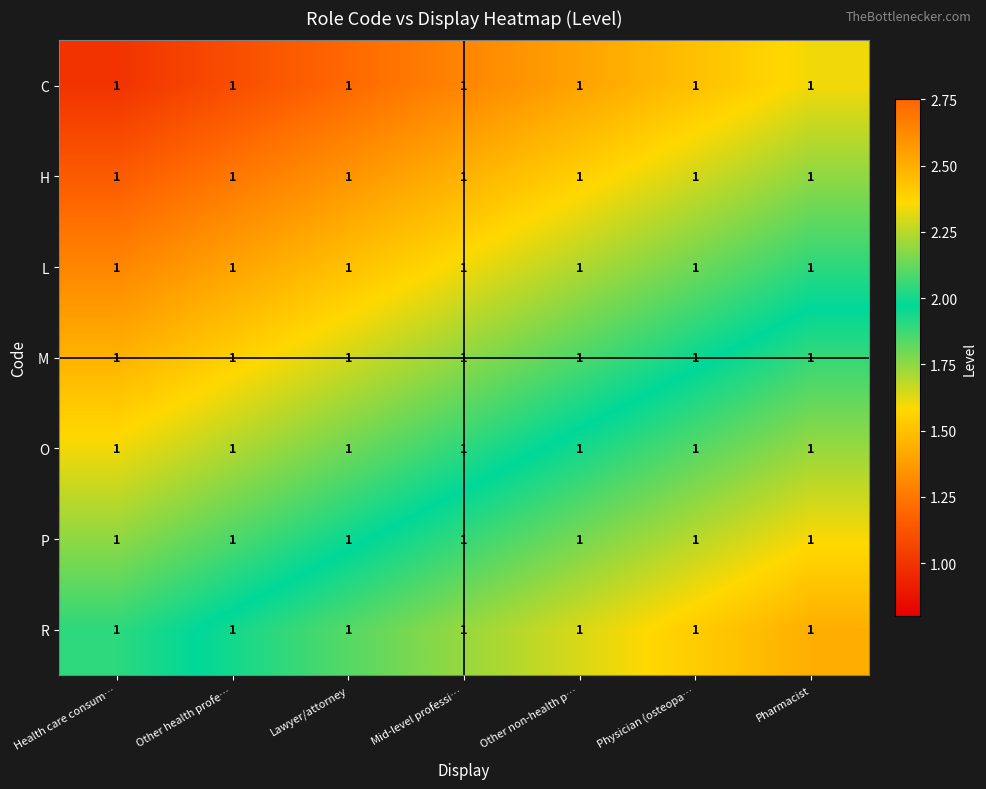

How many distinct data groups are displayed?

7